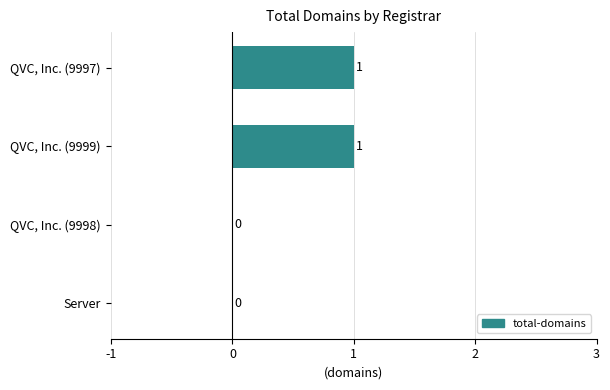

Are the bars horizontal?

Yes